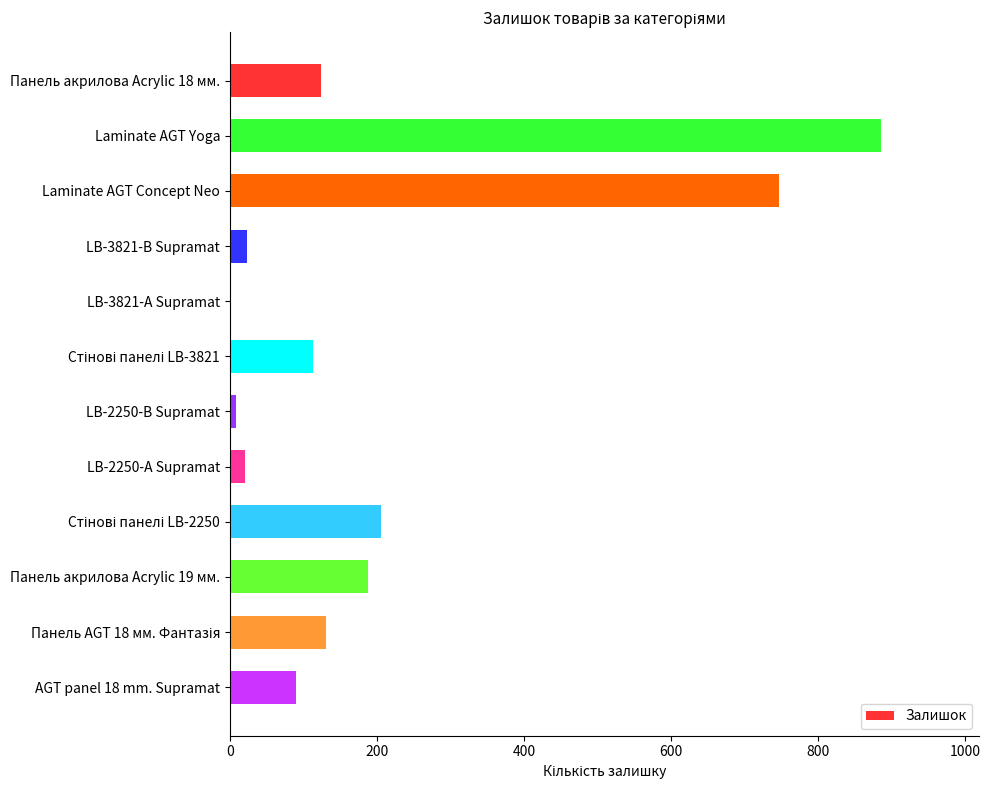

What is the maximum value shown in the chart?

886